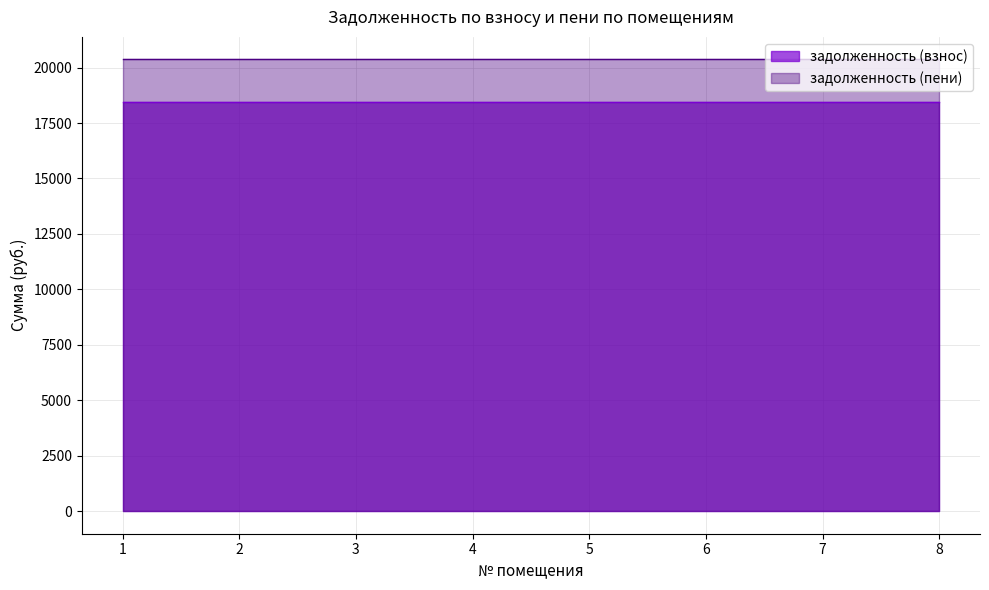

Does the chart have visible grid lines?

Yes